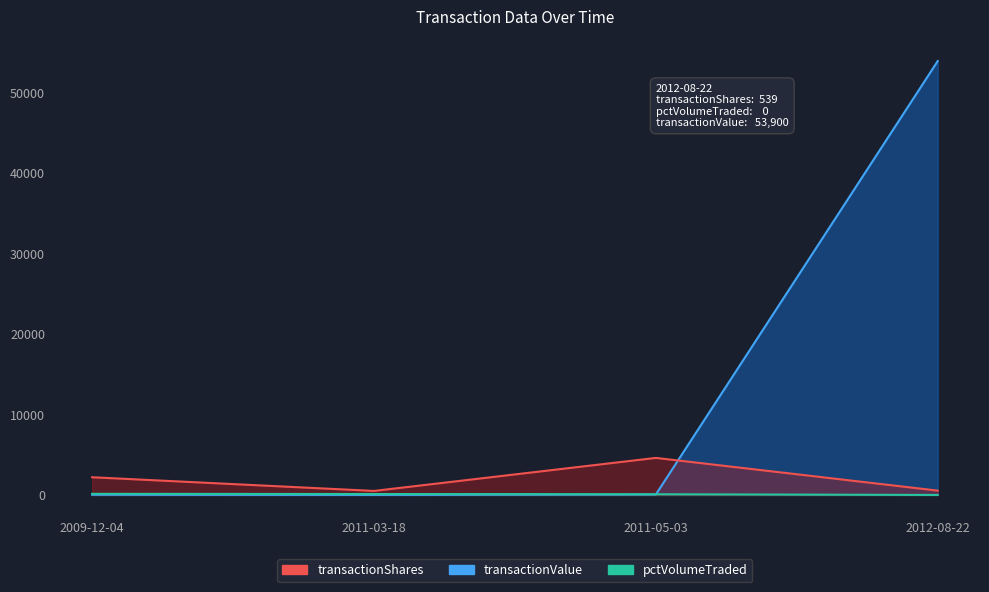

Which category has the lowest value in the transactionShares series?

2011-03-18